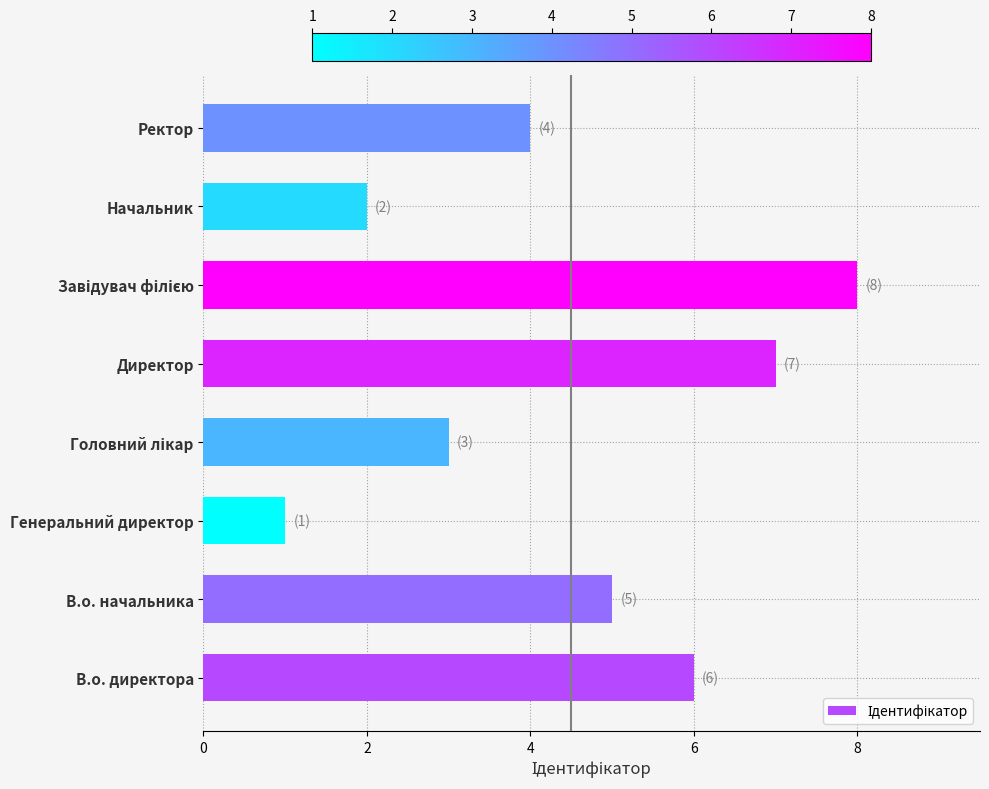

What value does the data have at В.о. директора?

6